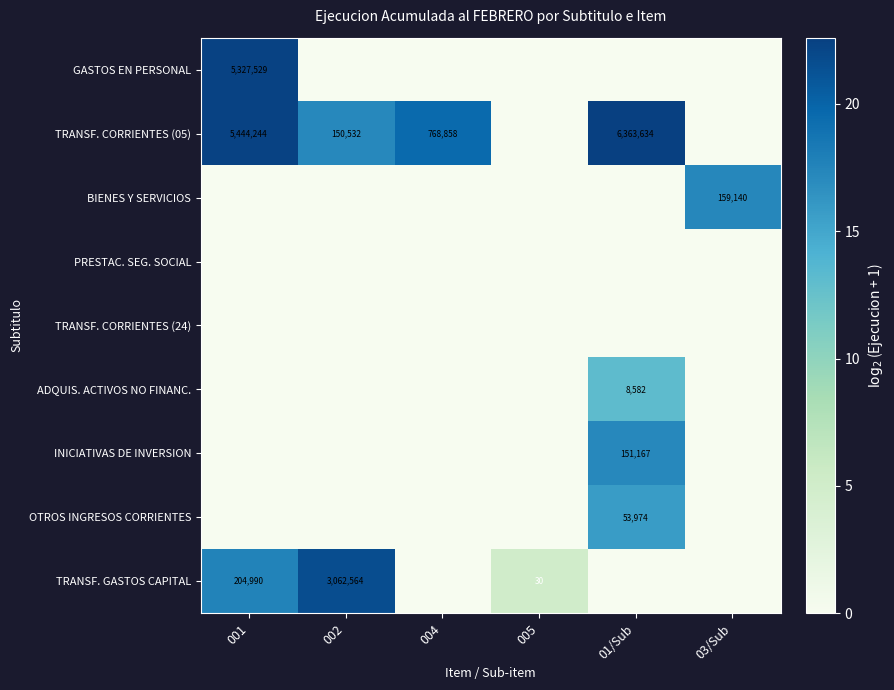

The value of TRANSF. GASTOS CAPITAL at 001 is 204990. True or false?

True